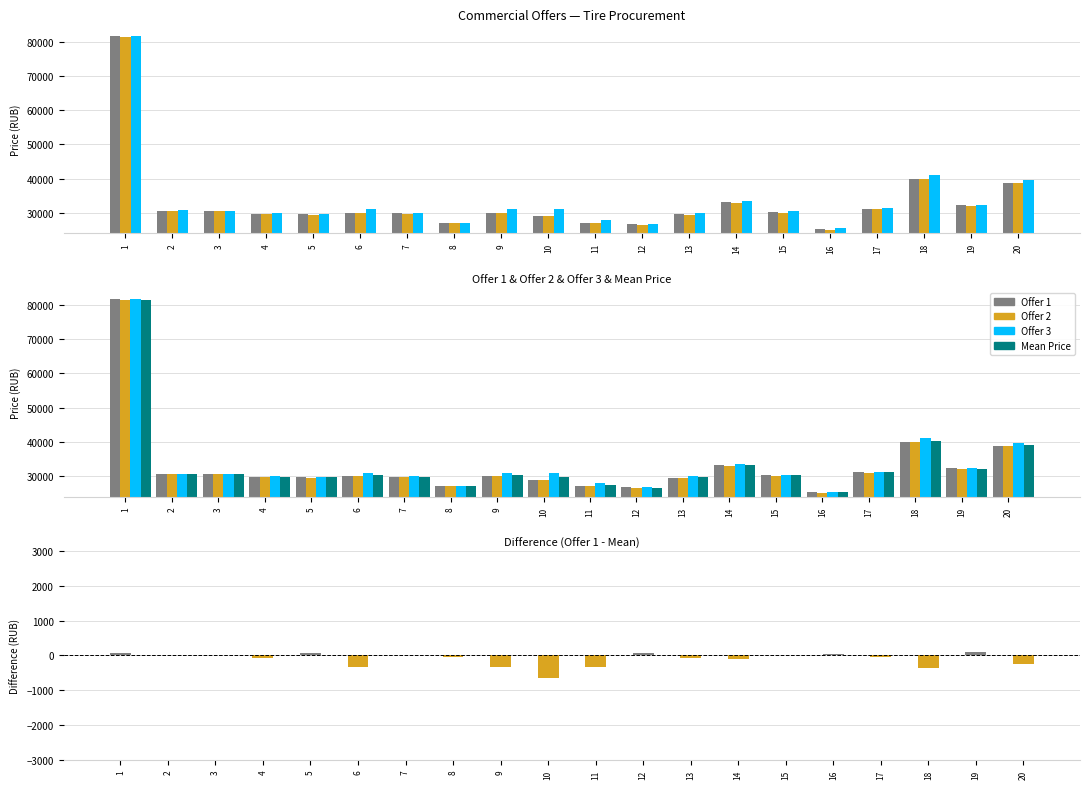

Reading left to right, transcribe all the data shown in this chart.

Offer 1: 81600	30600	30590	29700	29690	30000	29850	27000	30000	29000	27000	26700	29590	33100	30200	25300	31100	40000	32300	38800
Offer 2: 81400	30500	30490	29690	29490	29990	29750	26990	29990	28990	26990	26500	29490	33000	30000	25000	31000	39900	32000	38700
Offer 3: 81600	30700	30690	29890	29690	31000	29950	27100	30990	30990	27990	26700	29890	33500	30400	25500	31300	41200	32300	39600
Mean Price: 81533	30600	30590	29760	29623	30330	29850	27030	30327	29660	27327	26633	29657	33200	30200	25267	31133	40367	32200	39033
Offer1 - Mean: 67	0	0	-60	67	-330	0	-30	-327	-660	-327	67	-67	-100	0	33	-33	-367	100	-233